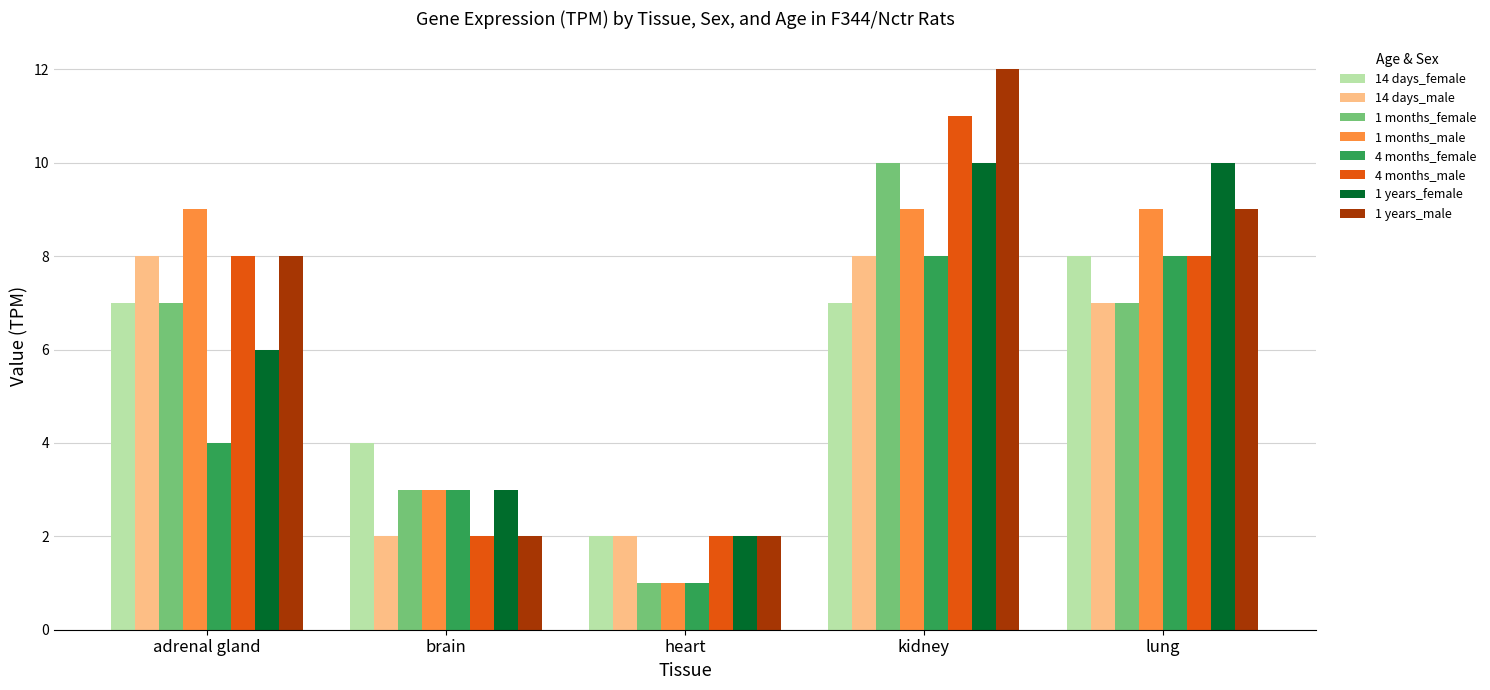

Does the chart contain stacked bars?

No